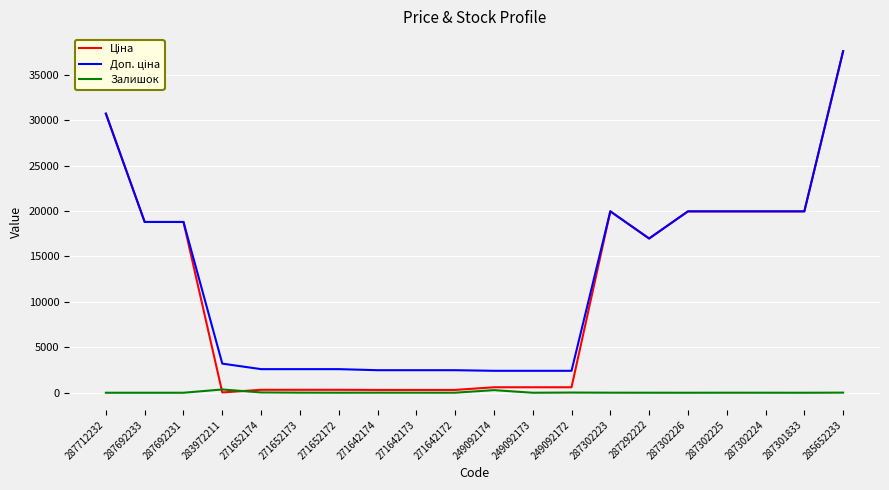

The Залишок series shows 13.0 at 285652233. True or false?

True